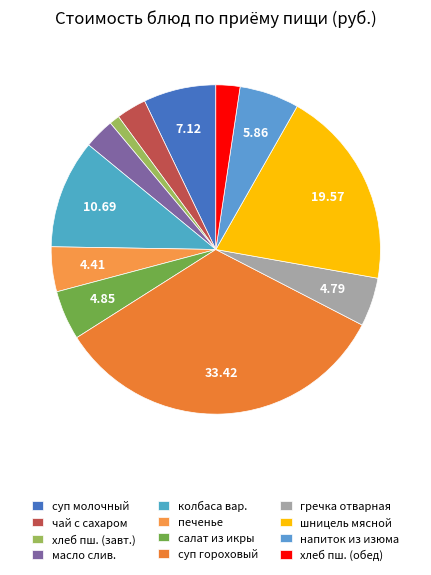

How many segments does this pie chart have?

12